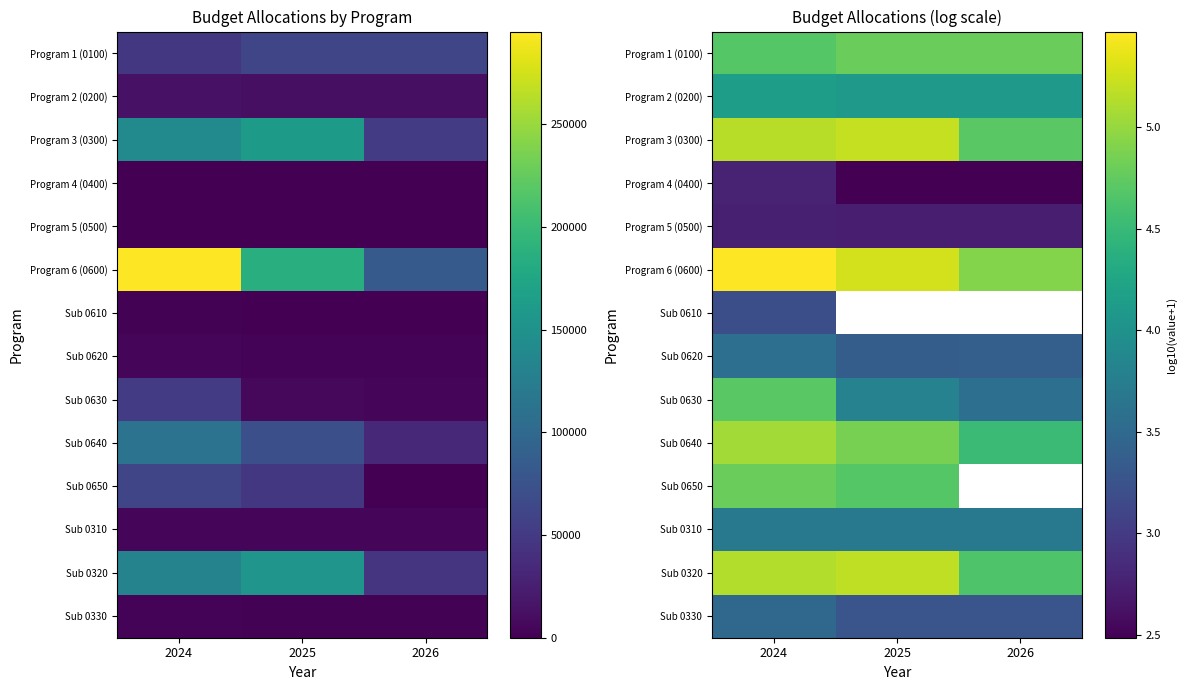

At which category does the chart reach its minimum across all series?

2025